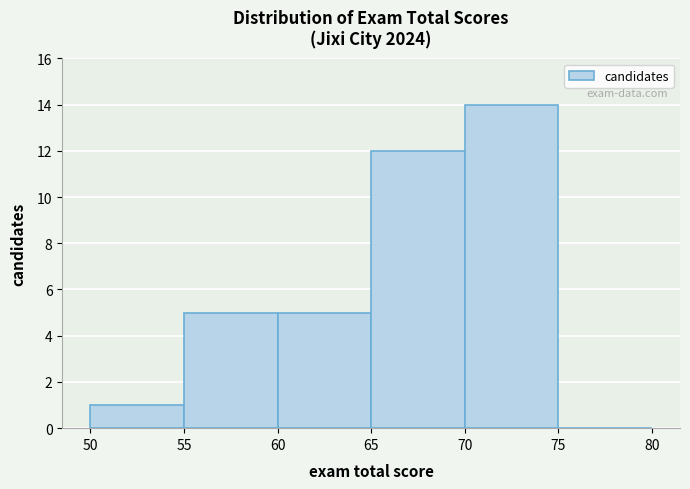

What is the height of the bar covering 60 to 65 on the x-axis? The values are not printed on the chart, so give them approximately, as read against the axis.

5